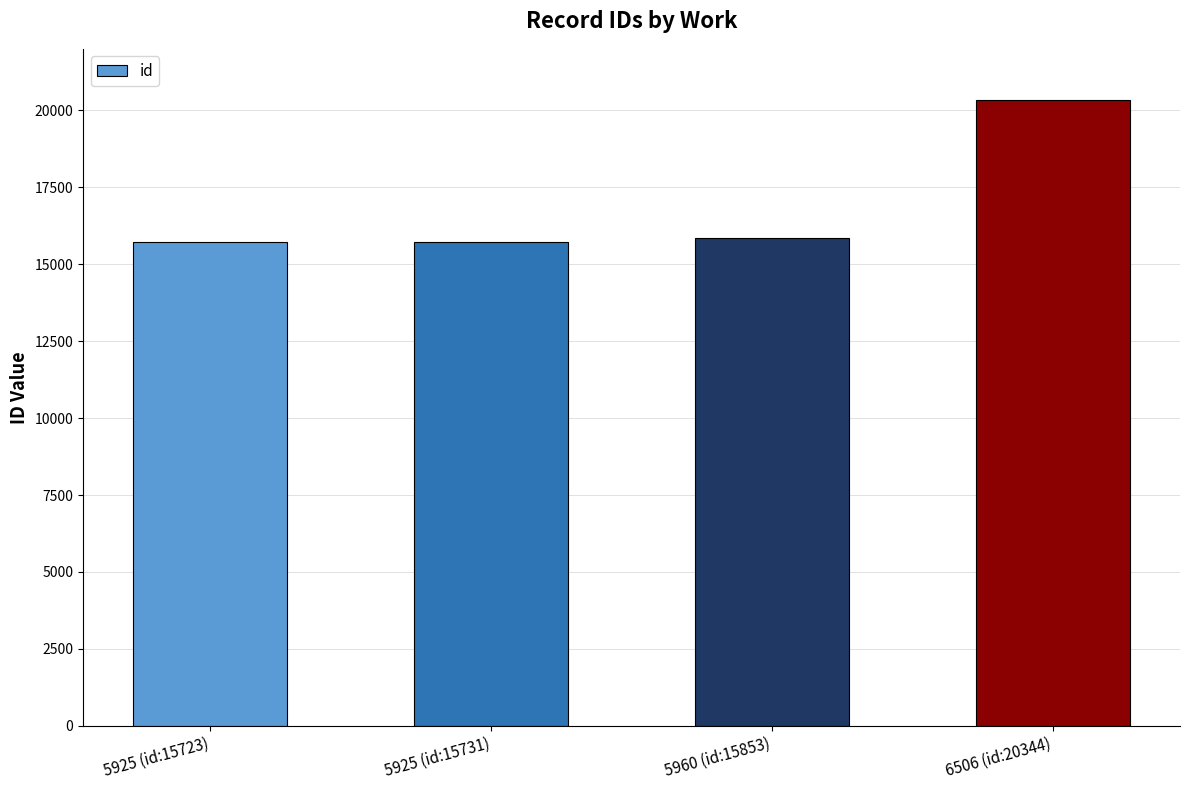

What is the difference between the second highest and minimum values?

130